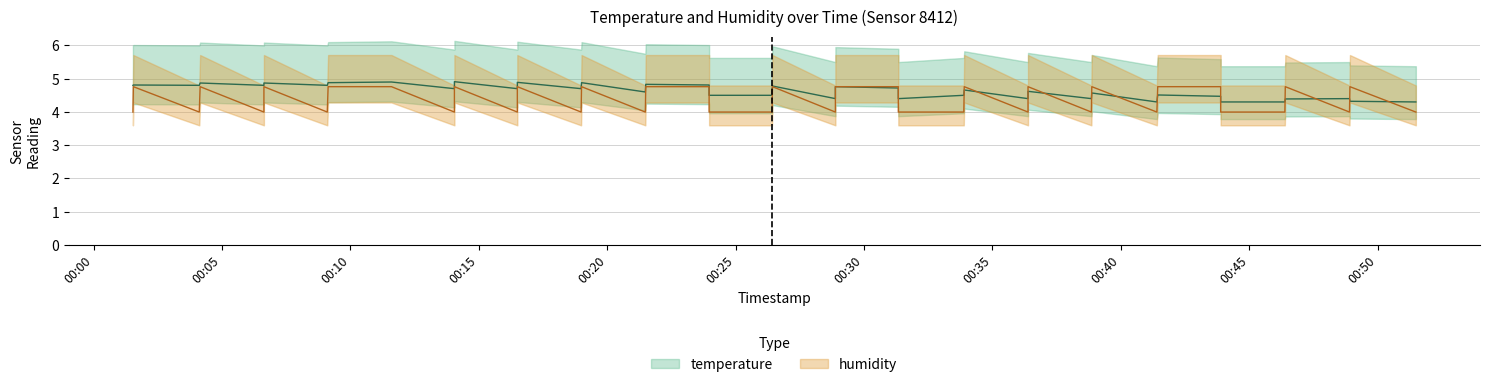

Is the value of temperature at 00:50 greater than the value of humidity at 34?

Yes